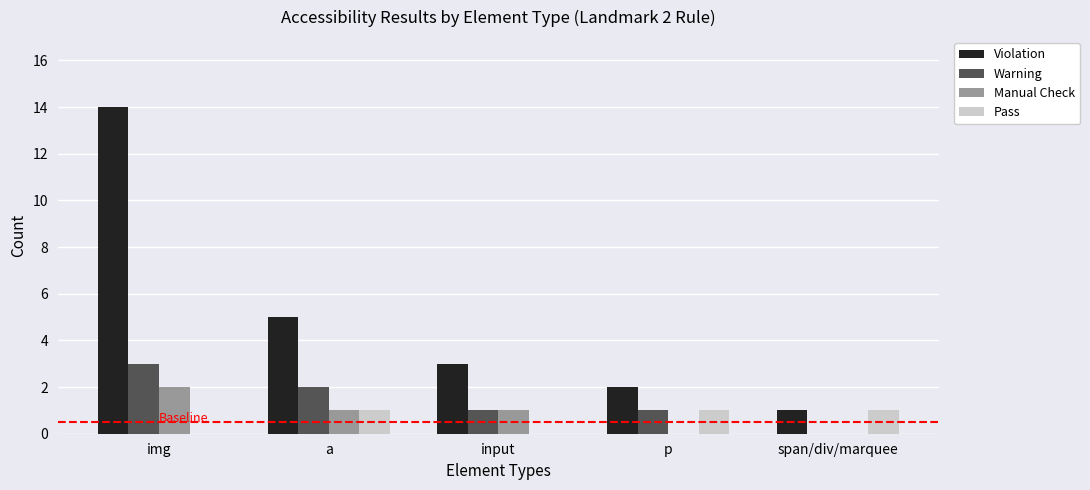

What is the highest value of the Violation series?

14